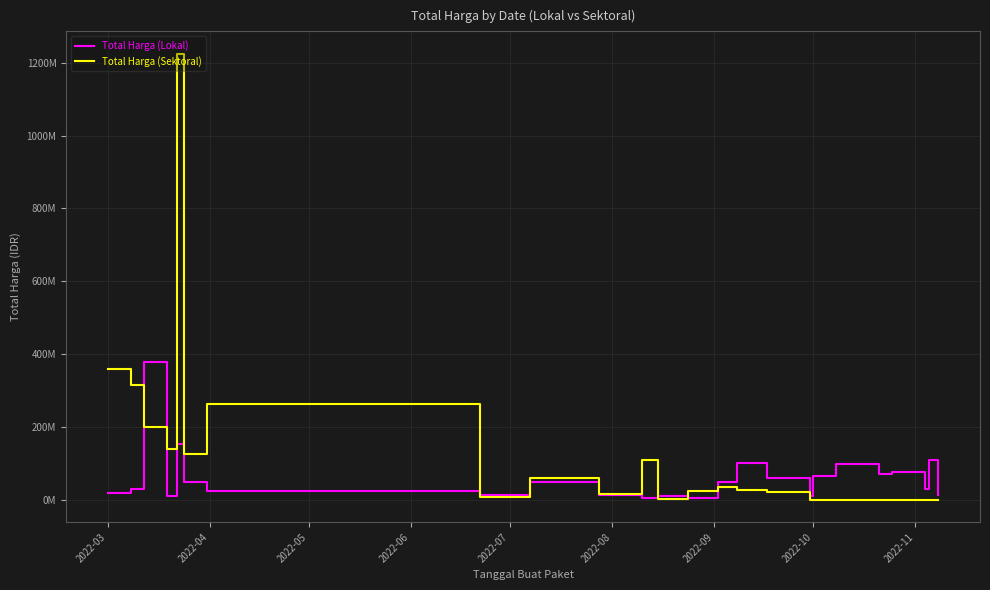

What is the sum of all Total Harga (Sektoral) values?

2928630175